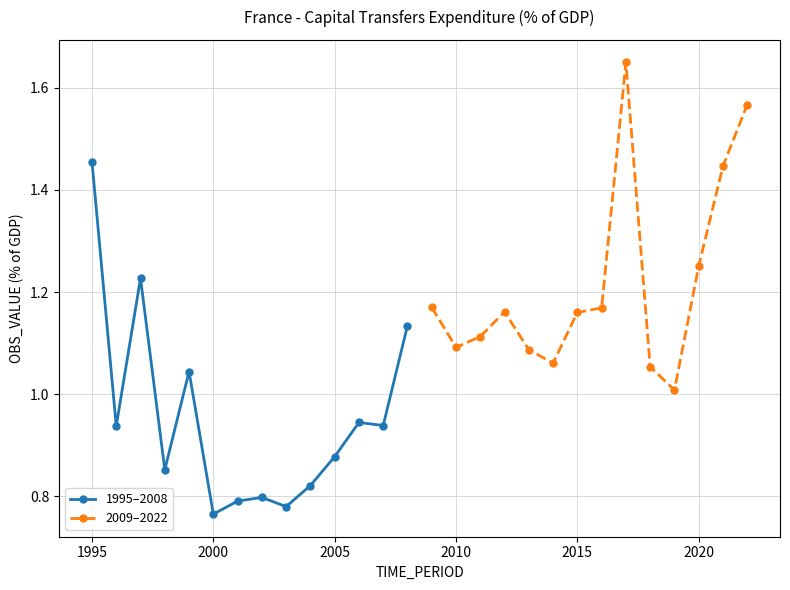

How many distinct data groups are displayed?

2